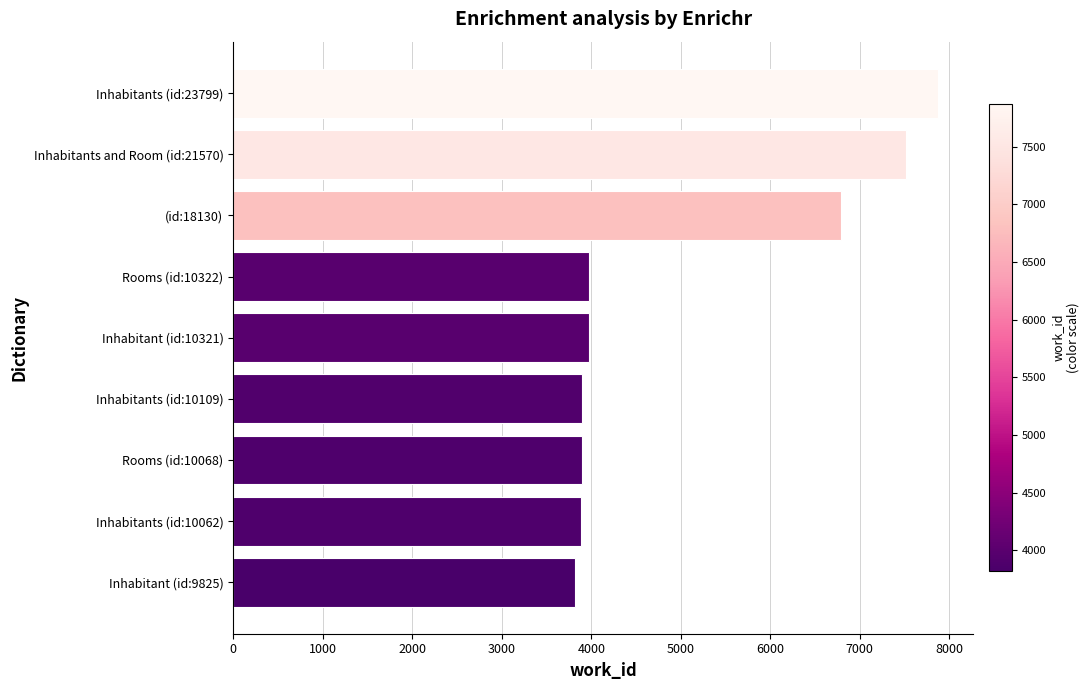

Where is the data nearest to the value 5844?

(id:18130)